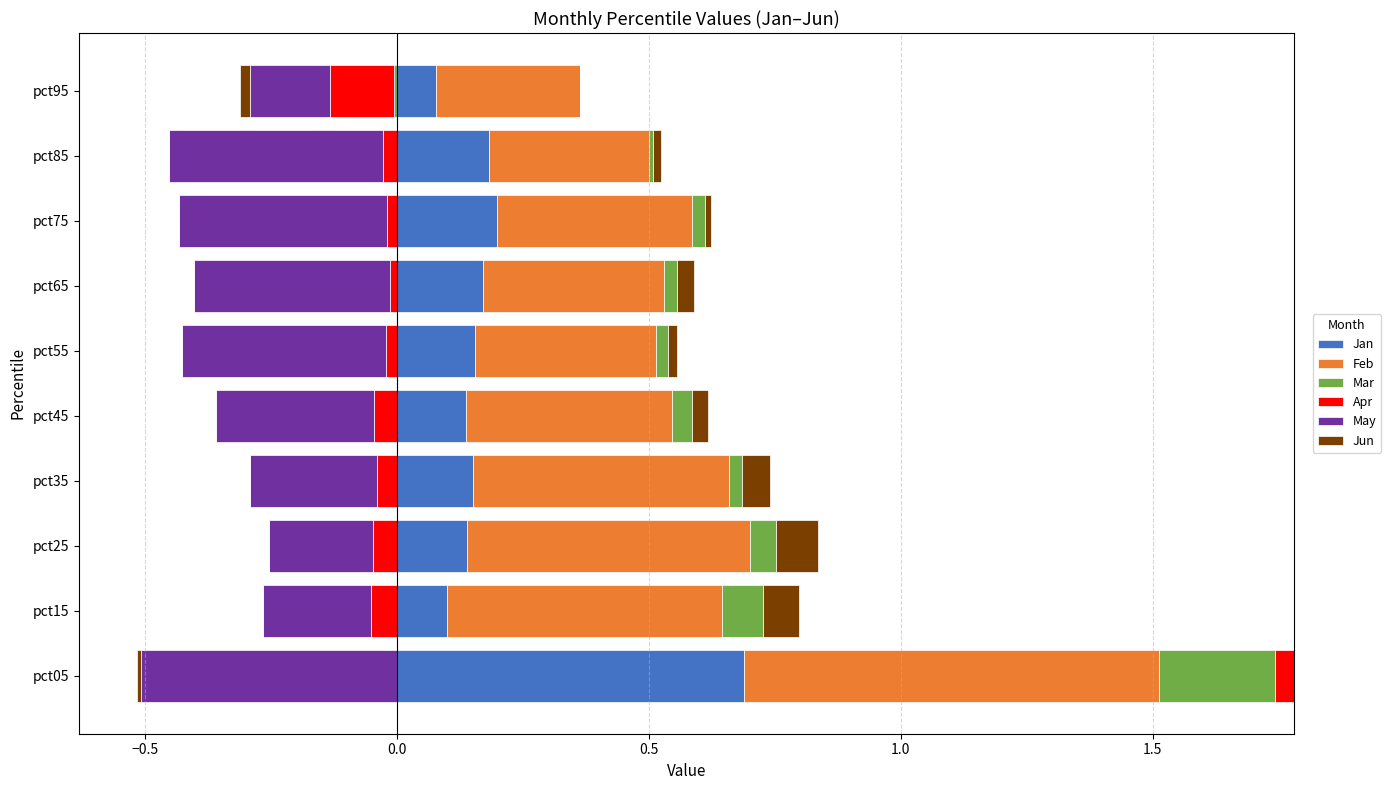

What is the difference between the maximum and second lowest values in the Mar series?

0.2